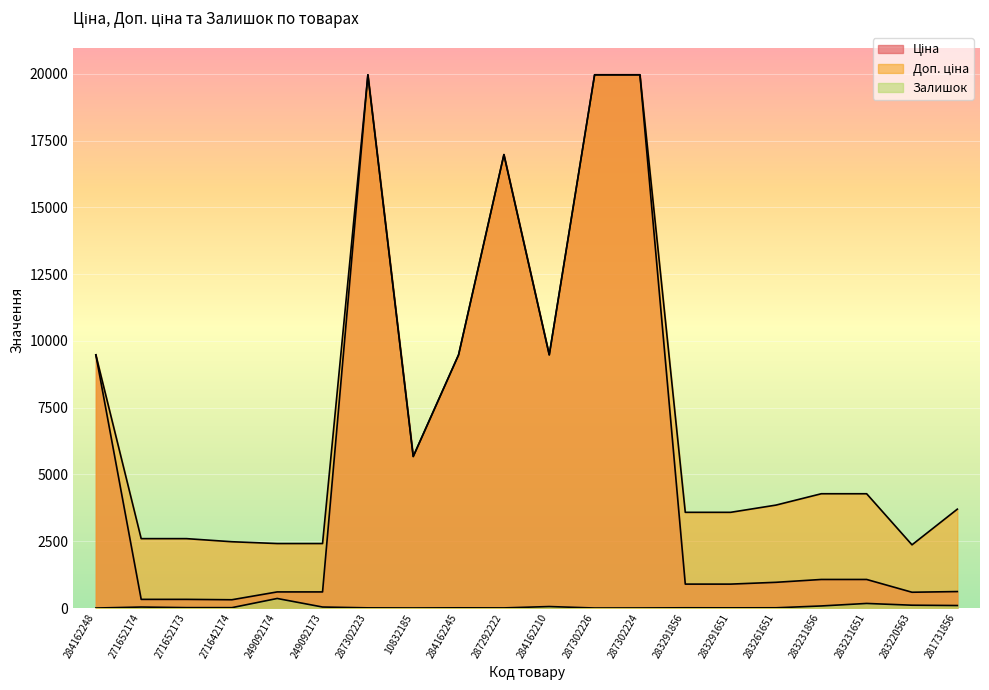

The Залишок series shows 94.0 at 281731856. True or false?

True